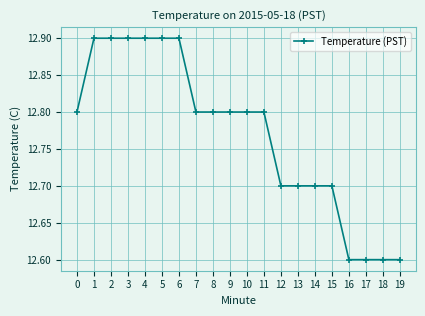

Count the values in the range 12 to 13.

20